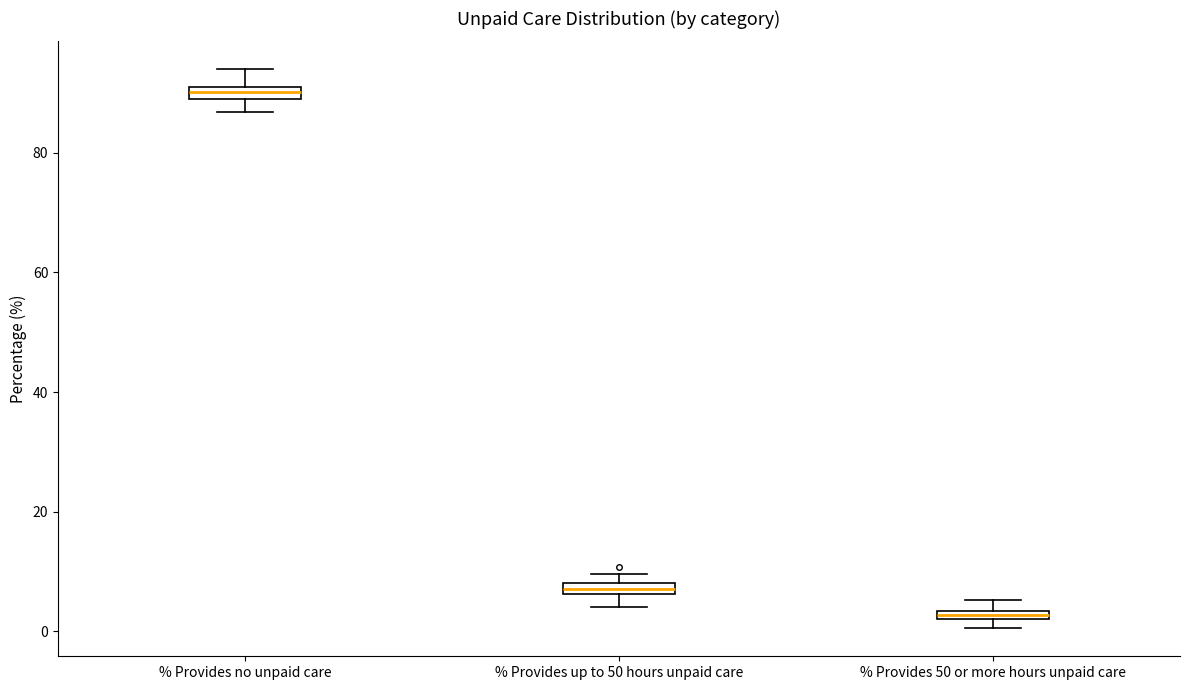

Where is the lower edge of the box for % Provides 50 or more hours unpaid care on the y-axis? The values are not printed on the chart, so give them approximately, as read against the axis.

2